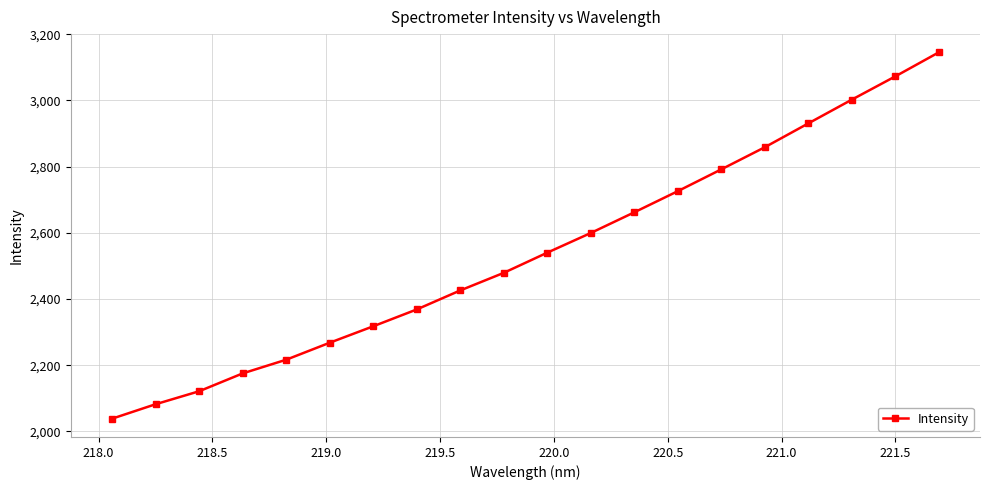

What is the value of the 3rd point from the left?

2121.5